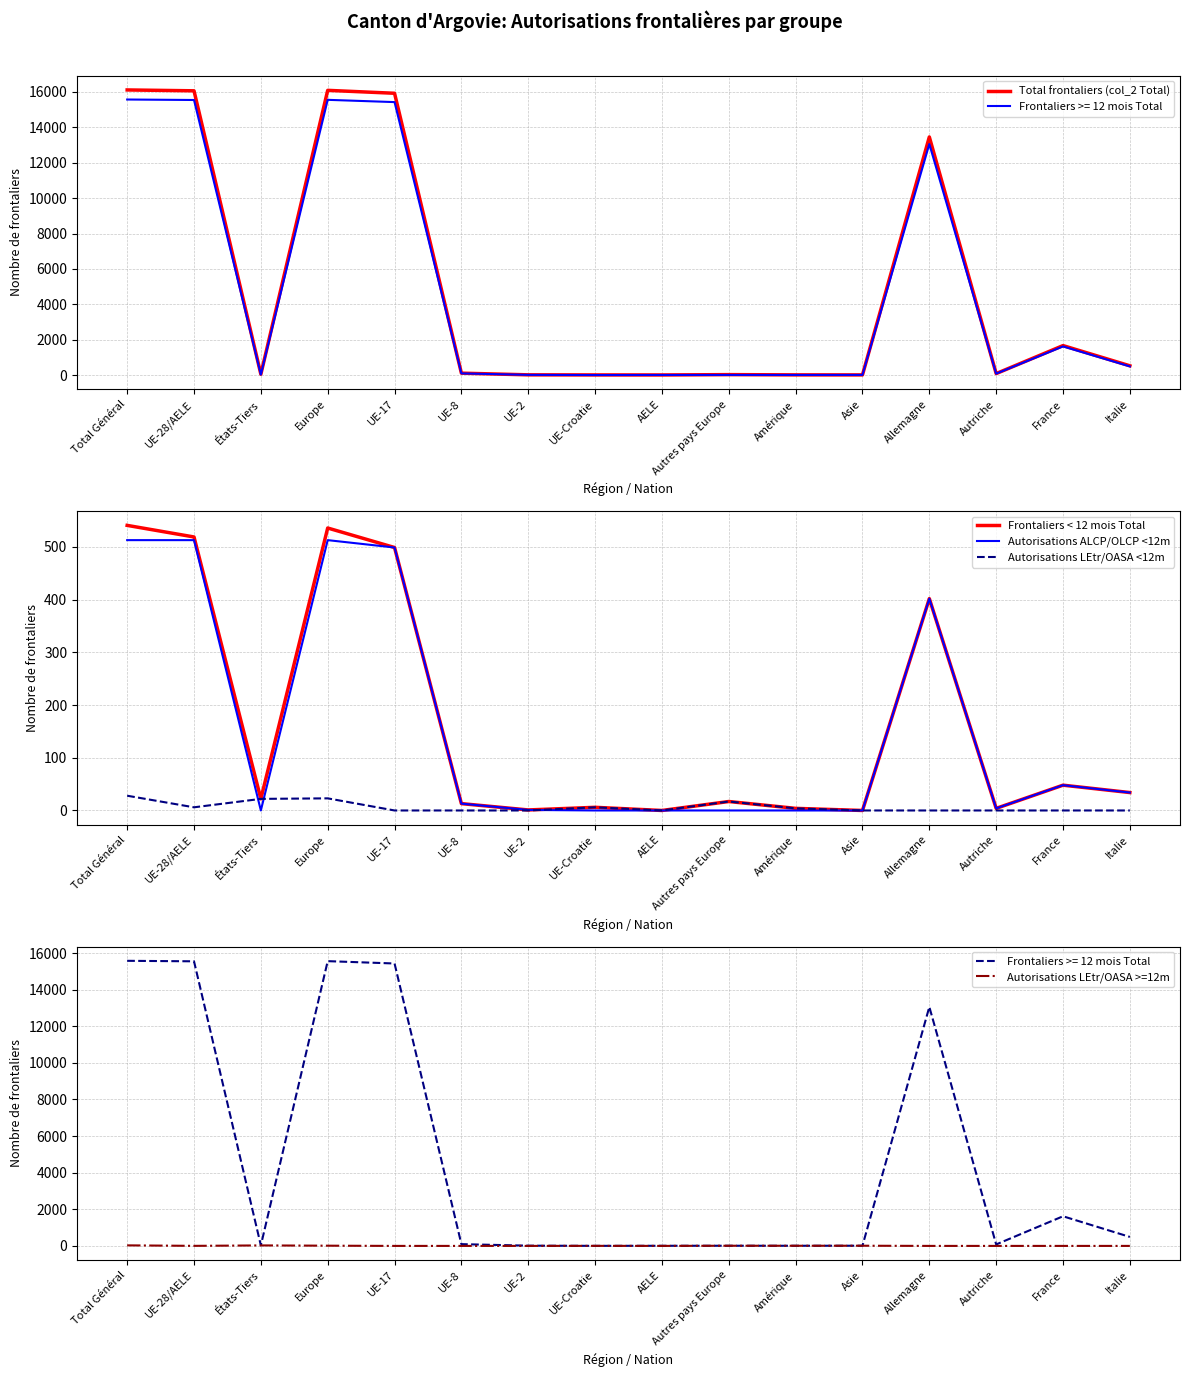

True or false: Autorisations LEtr/OASA <12m and Autorisations ALCP/OLCP <12m cross at least once.

True